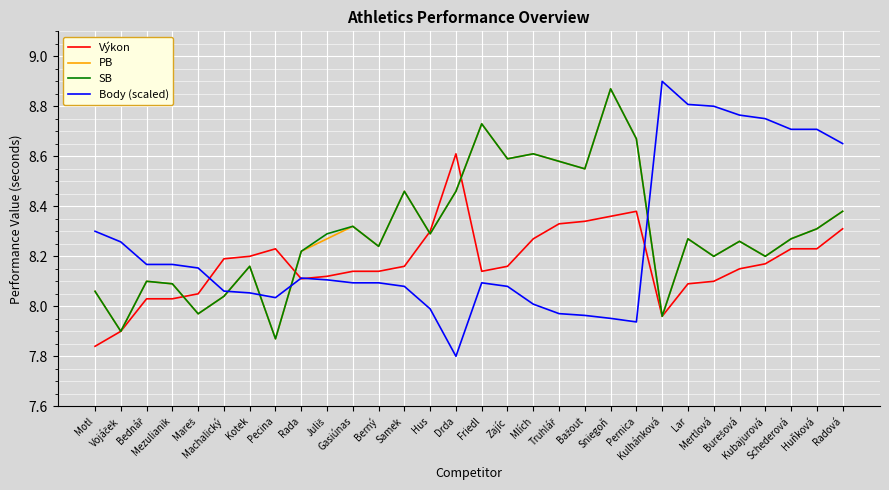

Which series ends up on top after the final intersection of Body (scaled) and SB?

Body (scaled)